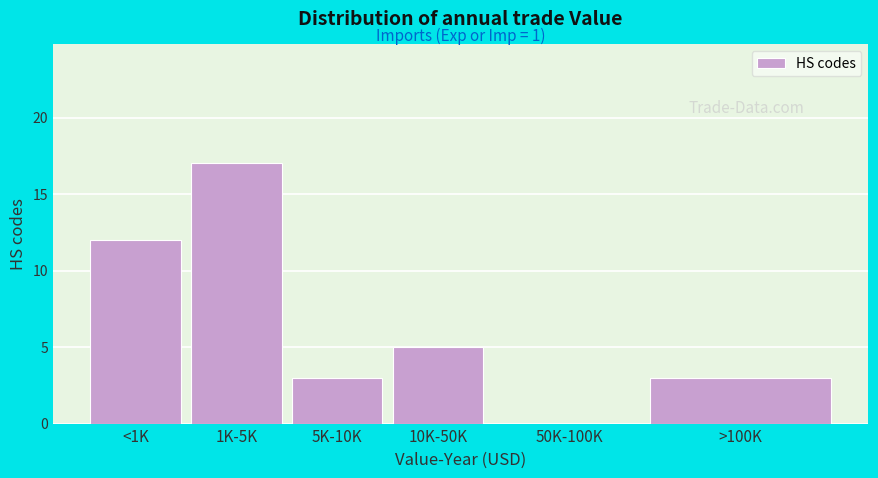

Reading left to right, list all the values displayed in this chart.

<1K=12	1K-5K=17	5K-10K=3	10K-50K=5	50K-100K=0	>100K=3